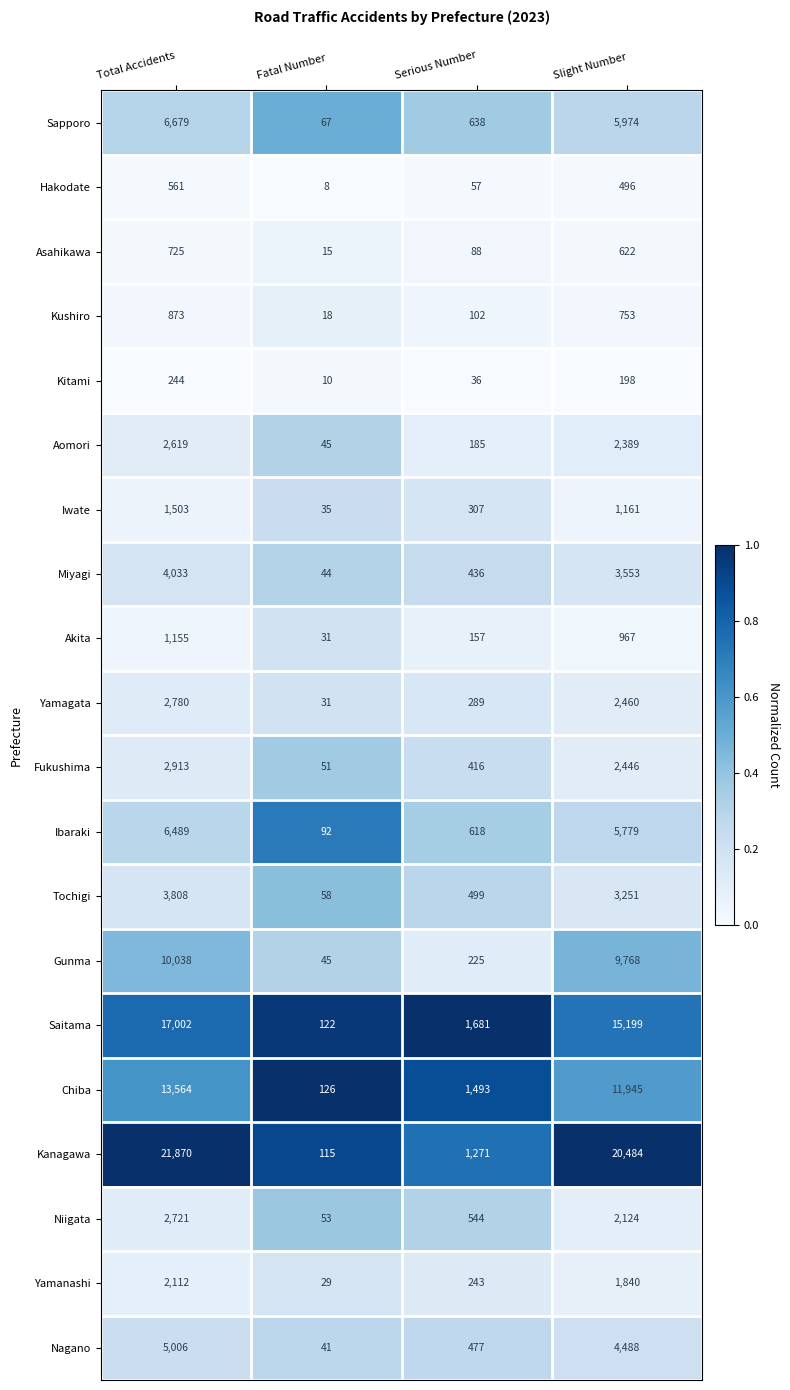

What is the greatest value displayed?

21870